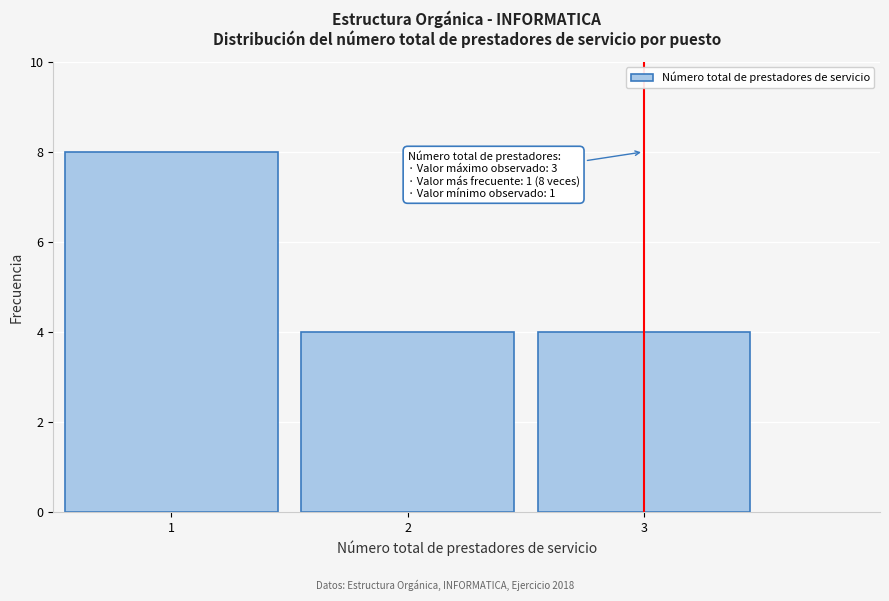

Which range on the x-axis has the tallest bar?

0.5 to 1.5